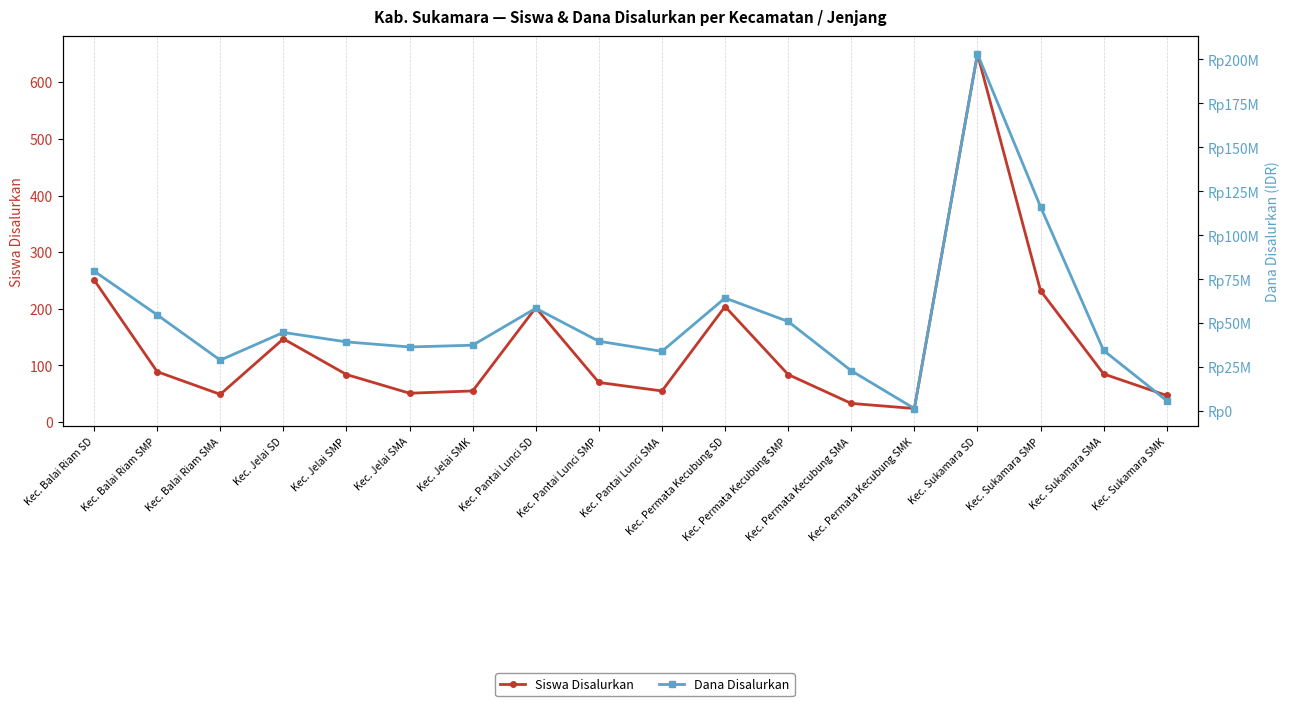

What is the label of the 17th point from the left?

Kec. Sukamara SMA